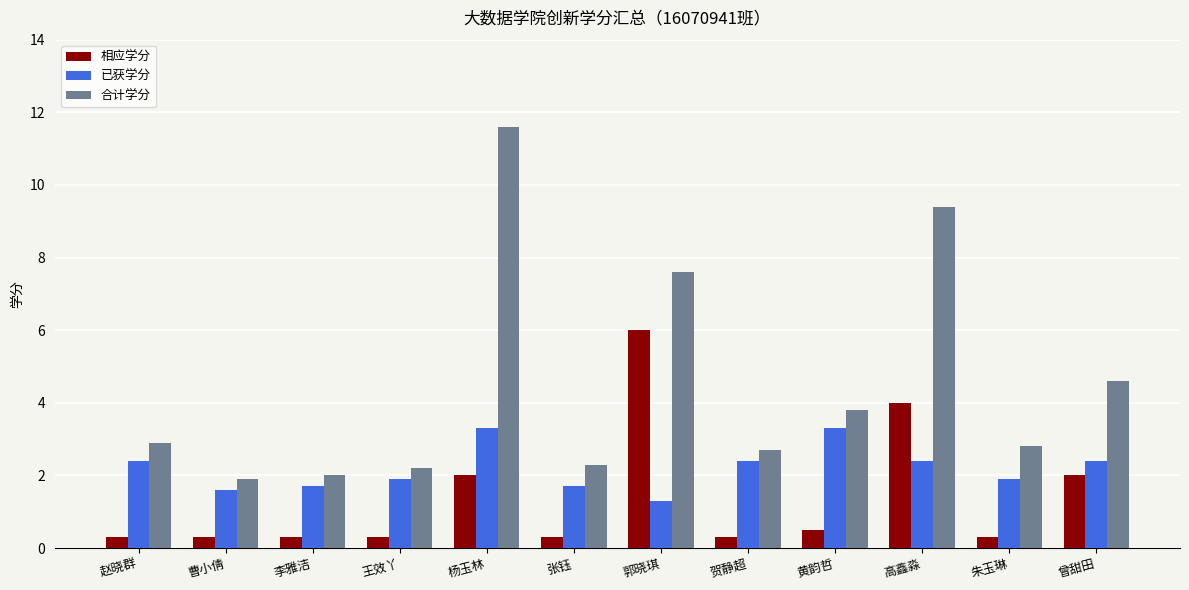

List the series in order of their overall mean, lowest first.

相应学分, 已获学分, 合计学分